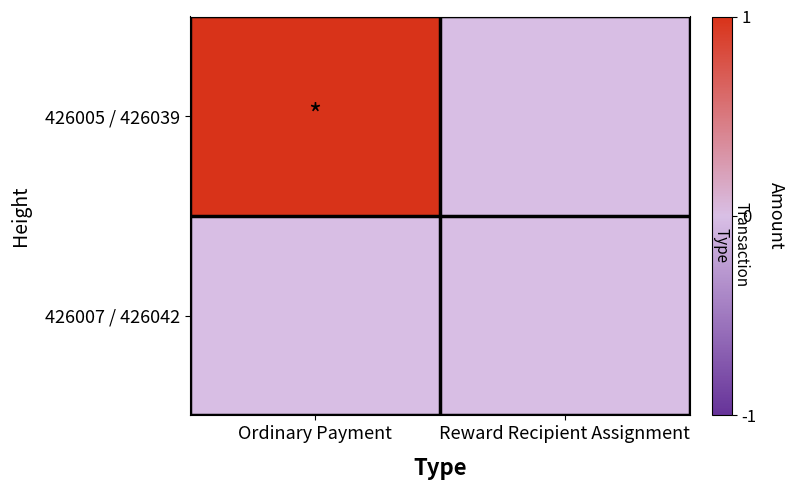

Reading left to right, list all the values displayed in this chart.

426005 / 426039: Ordinary Payment=1	Reward Recipient Assignment=0
426007 / 426042: Ordinary Payment=0	Reward Recipient Assignment=0